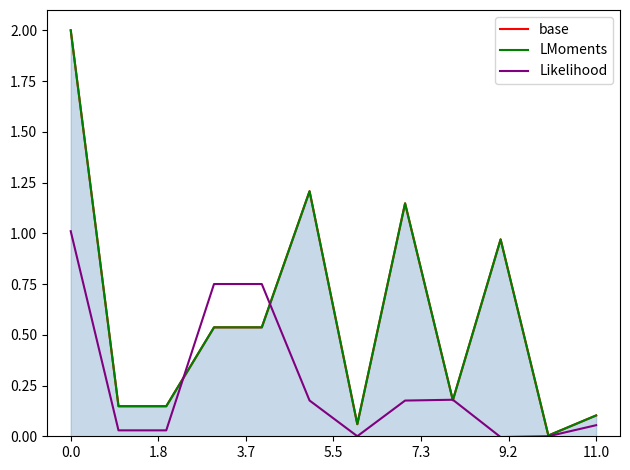

At how many categories does at least one series exceed 0?

12